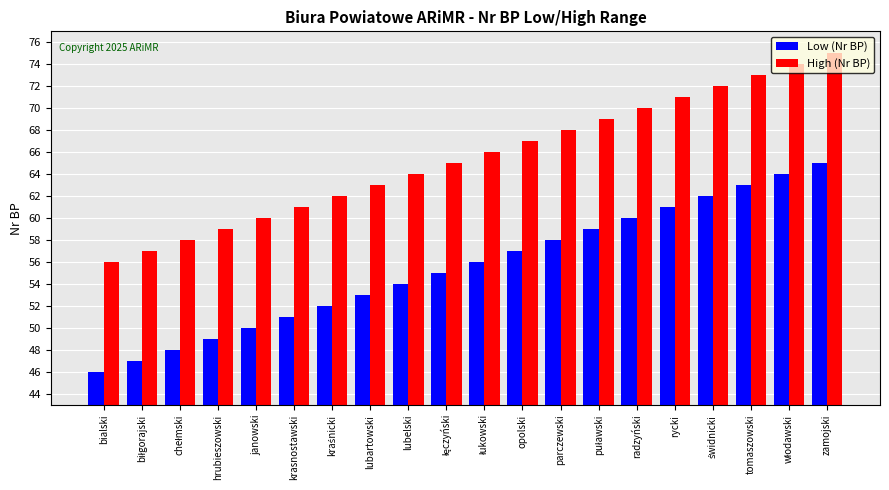

What is the difference between the maximum and second lowest values in the Low (Nr BP) series?

18